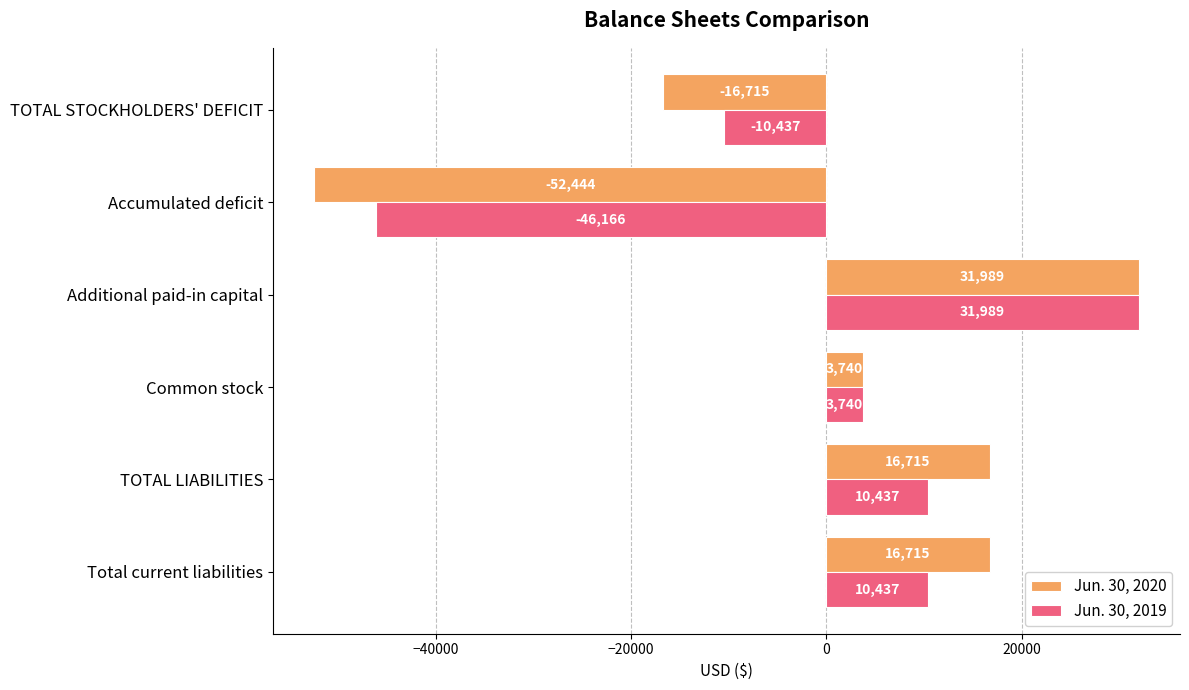

What is the total value across all series at Additional paid-in capital?

63978